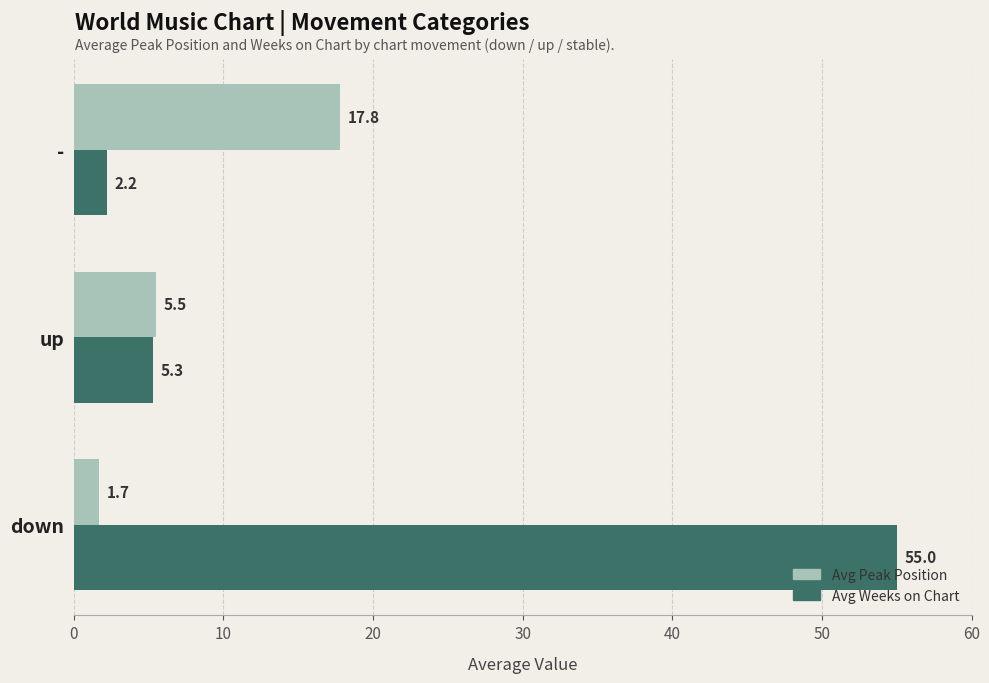

Which series has the largest range (max minus min)?

Avg Weeks on Chart